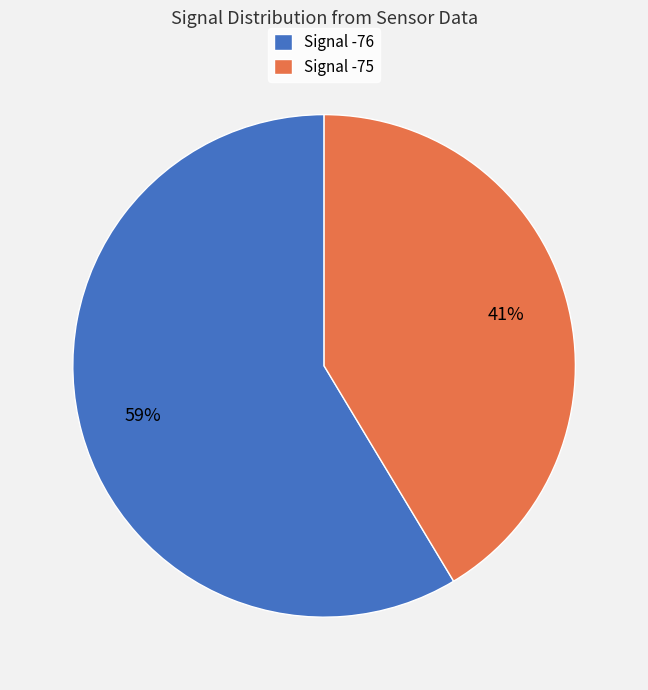

Which slice represents more than half of the pie?

Signal -76